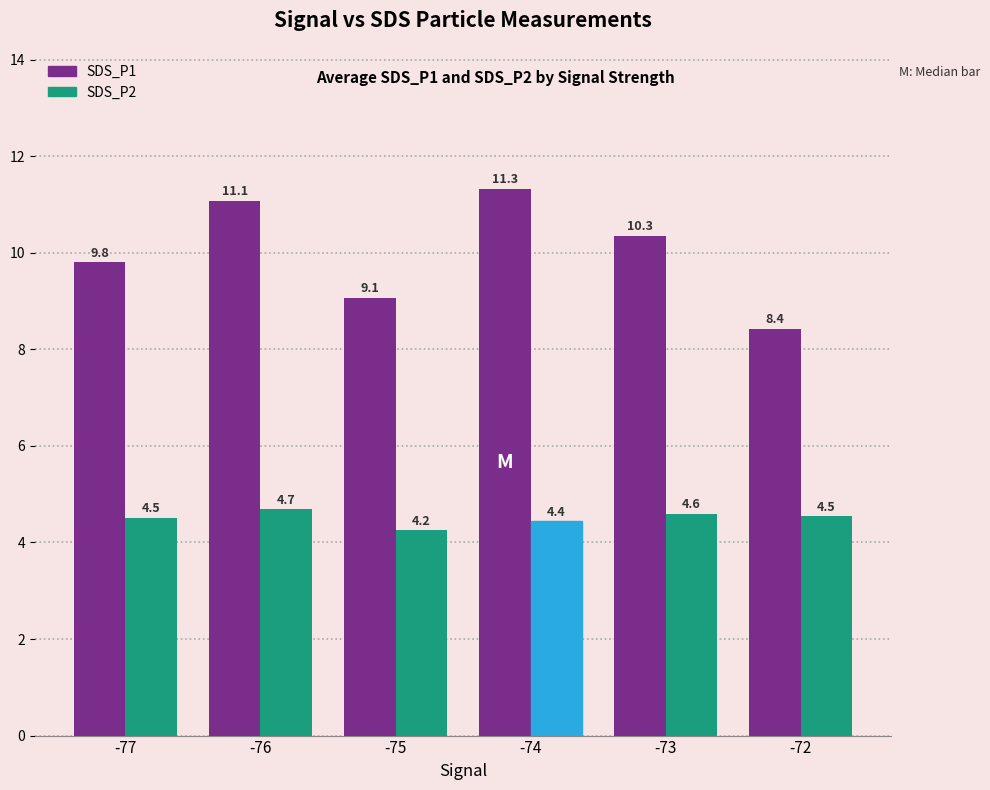

How many SDS_P2 values are between 4 and 5?

6